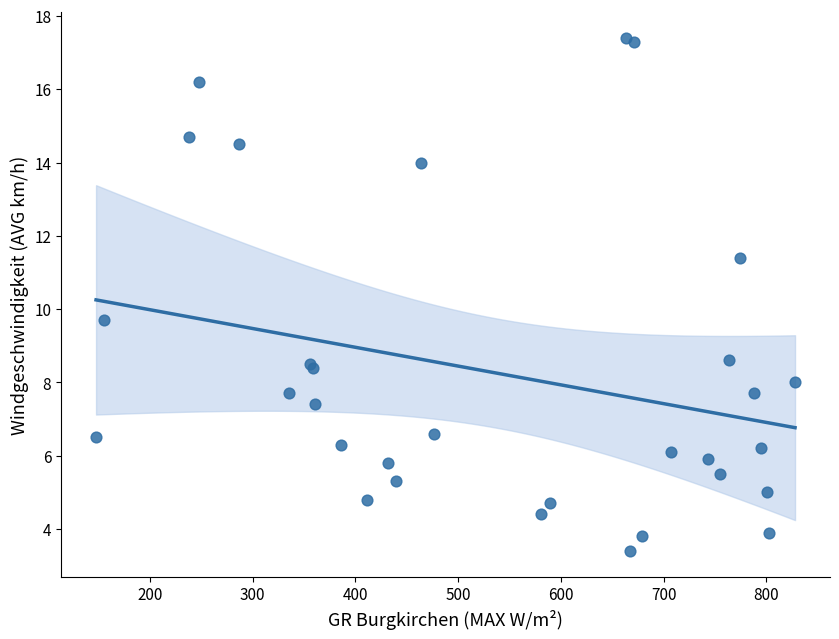

What Y value in the scatter plot is closest to 10?

9.7